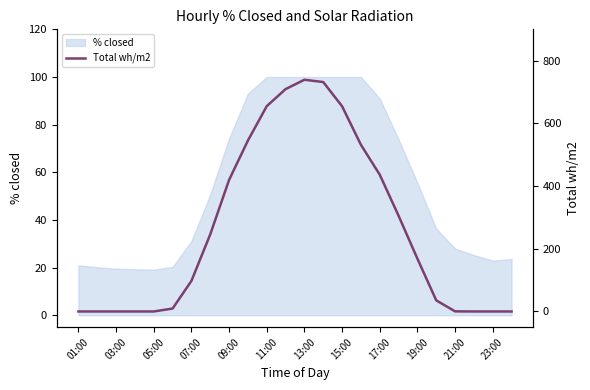

At which label is % closed closest to 59?

19:00